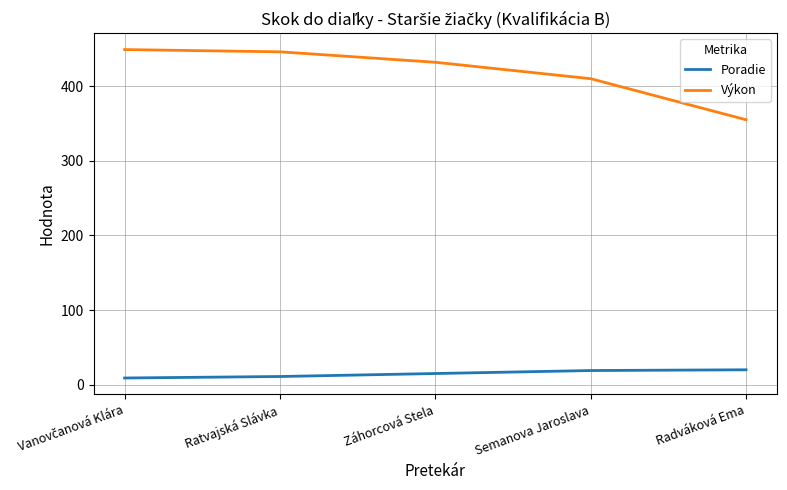

Where is Výkon nearest to the value 402?

Semanova Jaroslava